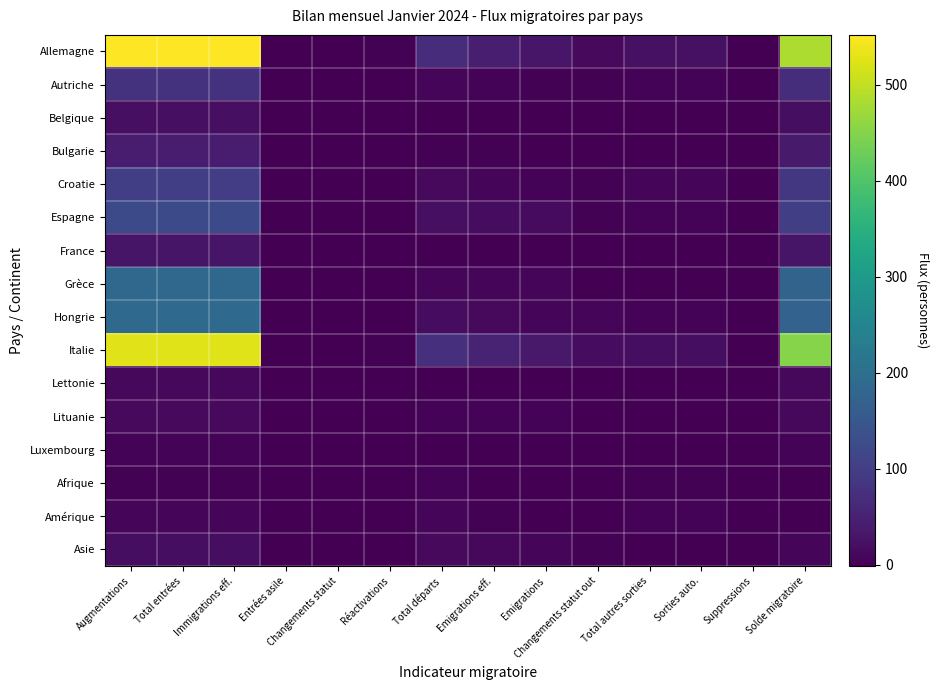

At how many categories does at least one series exceed 103?

4